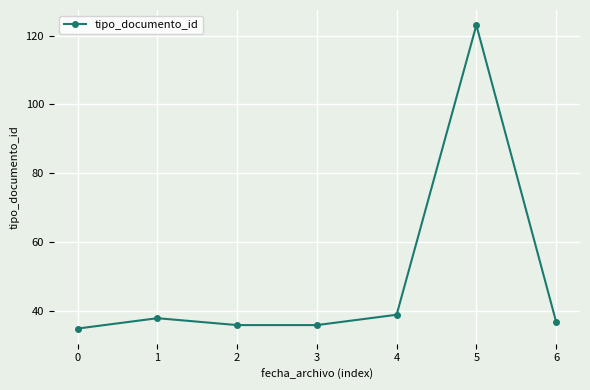

What is the difference between the maximum and minimum values?

88